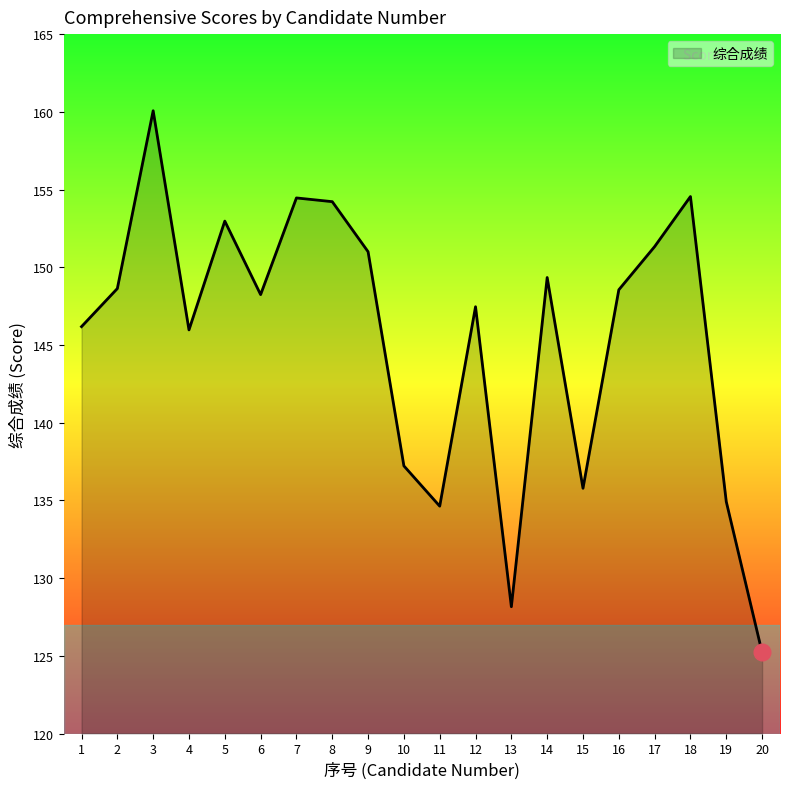

The chart shows a value of 128.2 at 13. True or false?

True